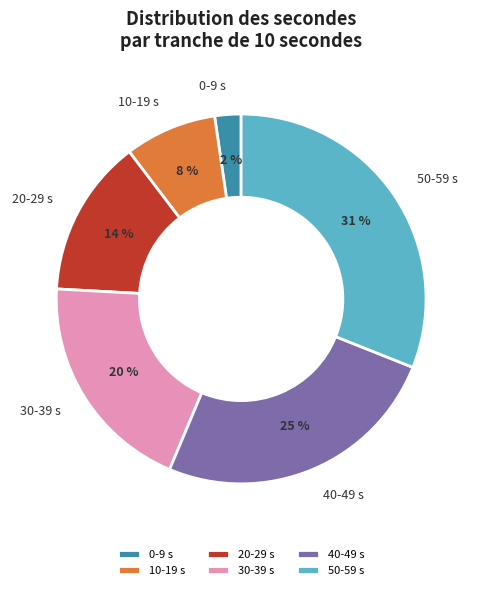

To the nearest percent, what portion does 50-59 s represent?

31%